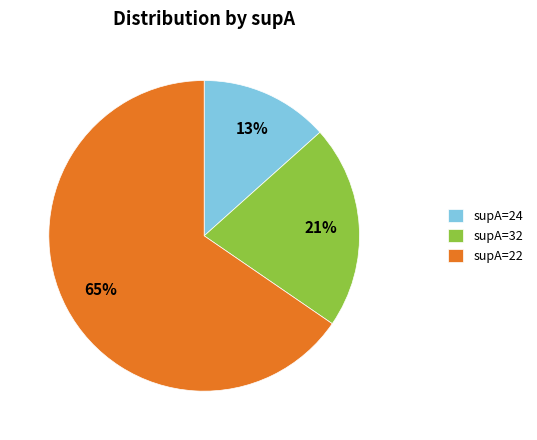

What percentage is the supA=32 slice, to the nearest percent?

21%